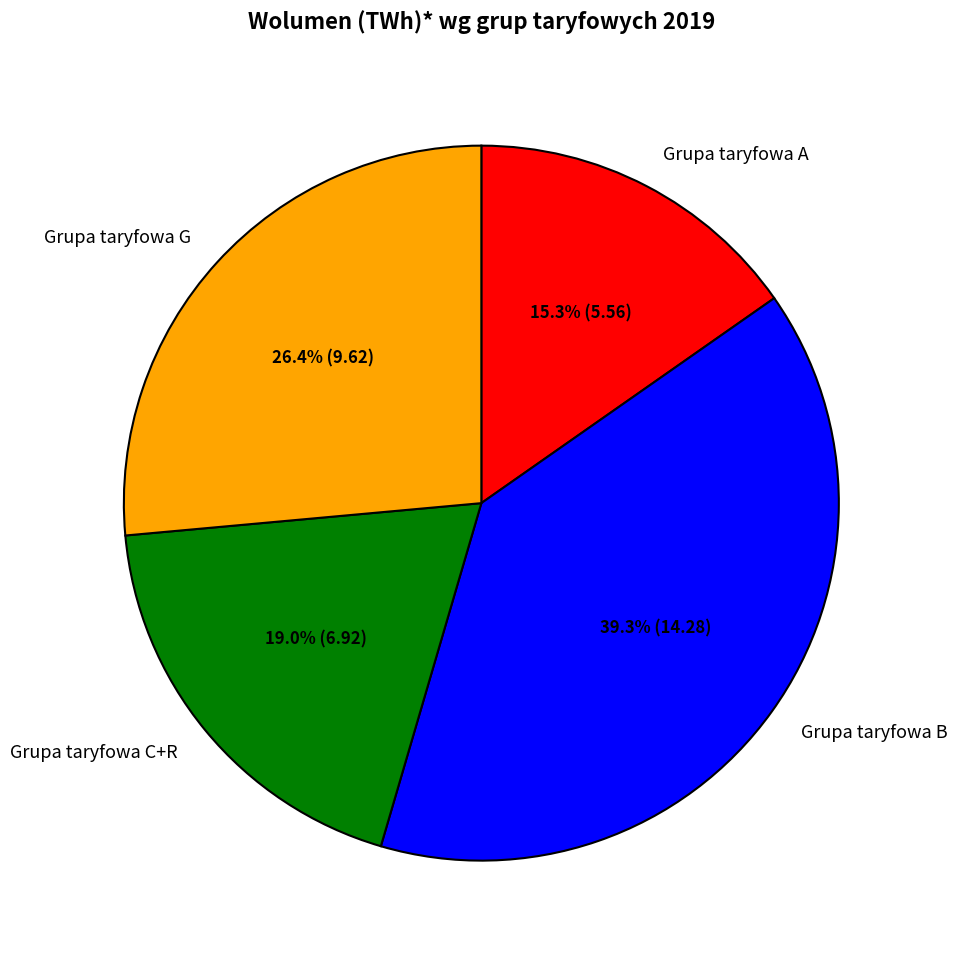

Does Grupa taryfowa B represent more than half of the total?

No